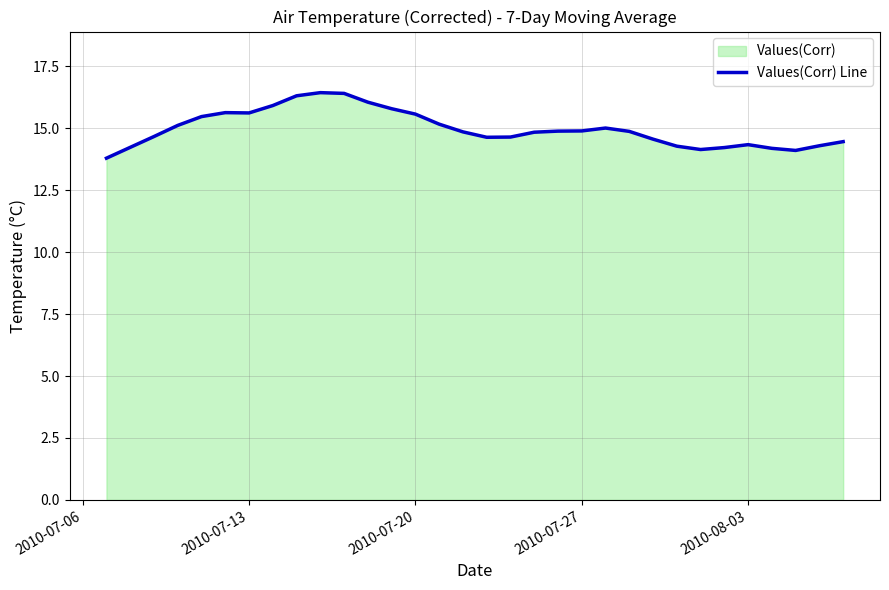

What is the value of the 15th point from the left?

15.2